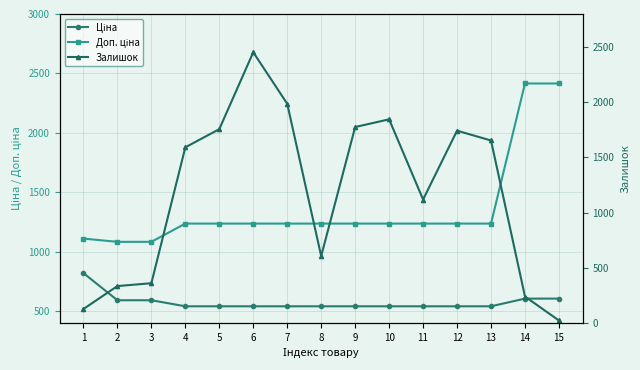

Is the value of Залишок at 2 greater than the value of Доп. ціна at 11?

No